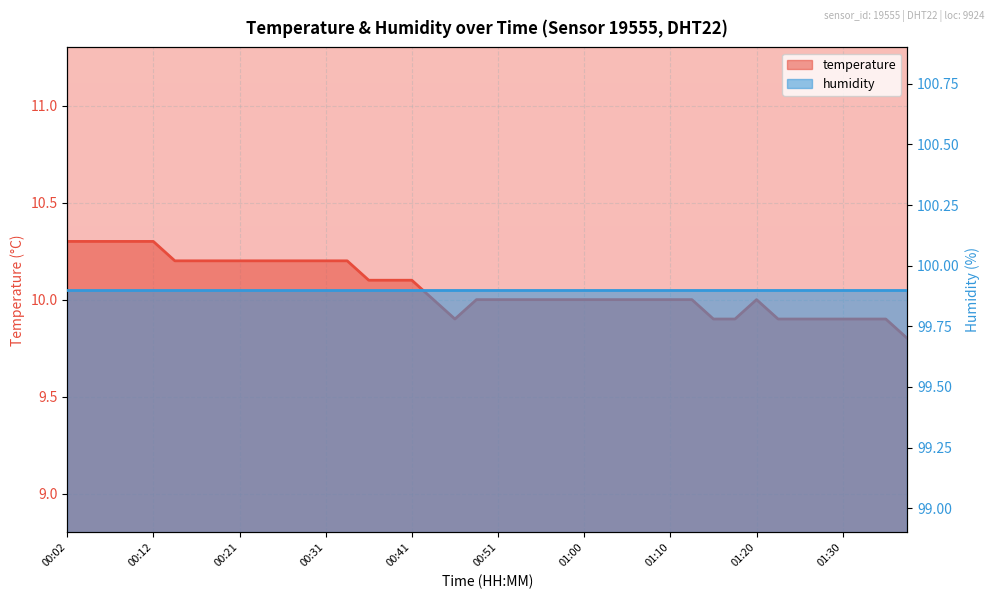

List the labels in order of value, smallest first.

01:37, 00:46, 01:15, 01:17, 01:22, 01:25, 01:27, 01:30, 01:32, 01:34, 00:43, 00:48, 00:51, 00:53, 00:56, 00:58, 01:00, 01:03, 01:05, 01:08, 01:10, 01:13, 01:20, 00:36, 00:38, 00:41, 00:14, 00:17, 00:19, 00:21, 00:24, 00:26, 00:29, 00:31, 00:34, 00:02, 00:04, 00:07, 00:09, 00:12